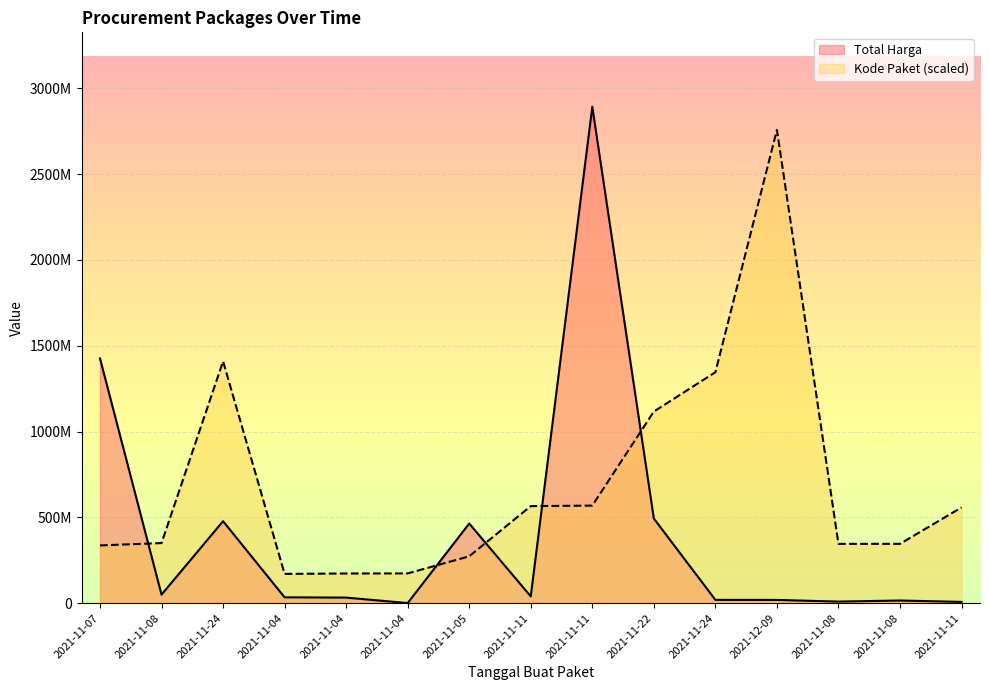

Reading left to right, what are all the values shown in this chart?

Total Harga: 1425867900	49730040	477600000	34000000	32441200	577875	464002100	39440000	2892122000	493000000	19175000	18900000	9180000	15513960	7401240
Kode Paket: 336460000	350180000	1409060000	170600000	172920000	173360000	273040000	565420000	568500000	1116520000	1345580000	2757520000	345440000	345660000	557820000